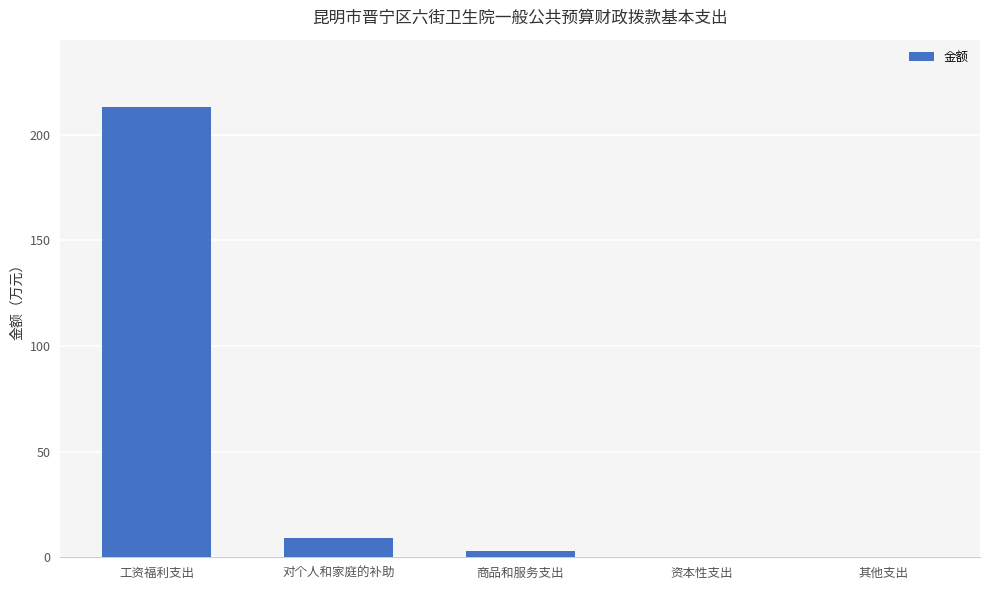

Which category has the highest value across all series?

工资福利支出